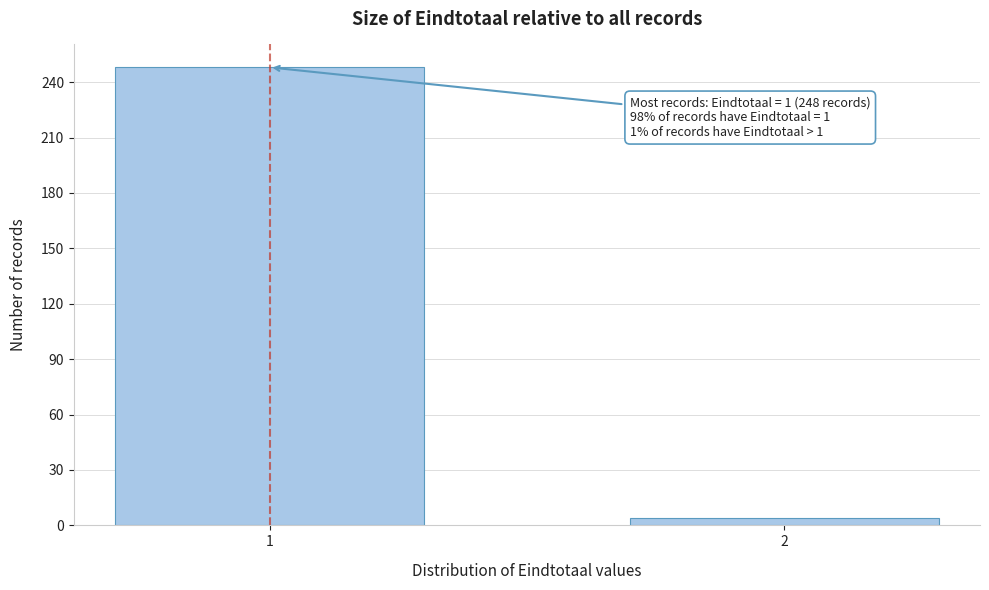

Reading left to right, extract all data points from this chart.

1=248	2=4